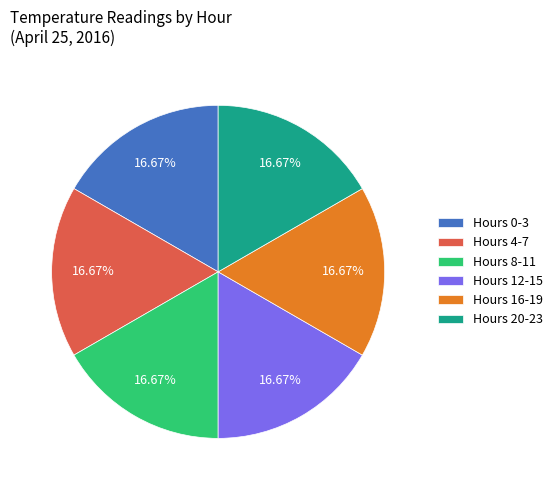

Combined, do Hours 0-3 and Hours 12-15 account for over 50%?

No